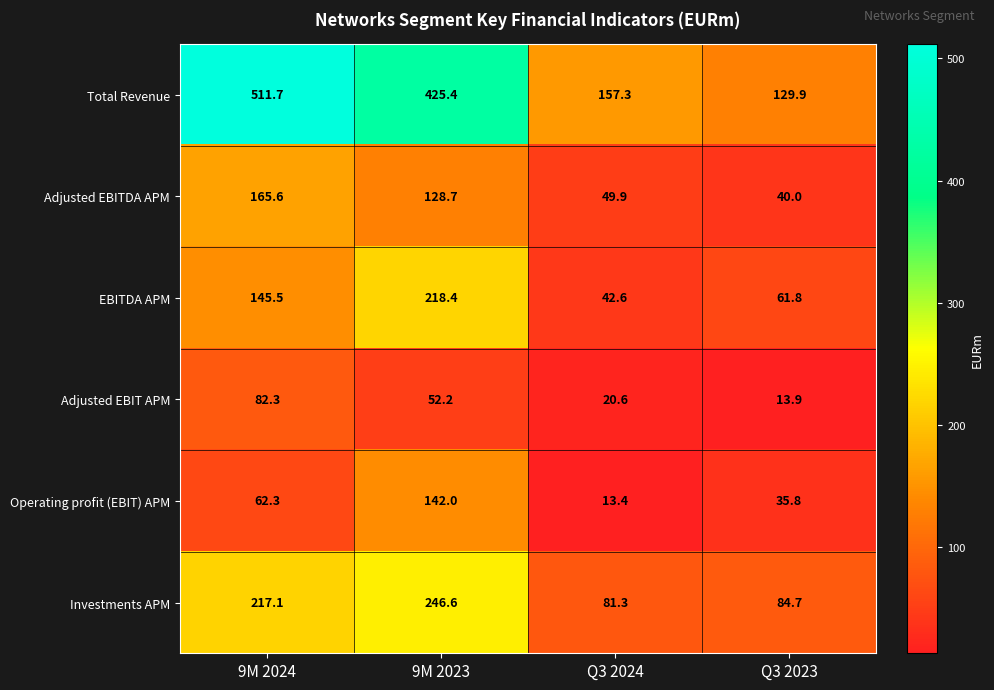

What is the difference between the Adjusted EBITDA APM values at Q3 2024 and Q3 2023?

9.9